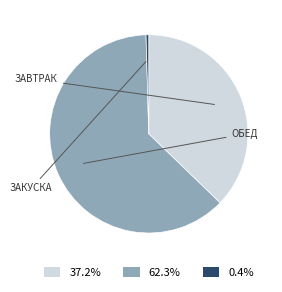

Is 0.4% the majority of the pie?

No